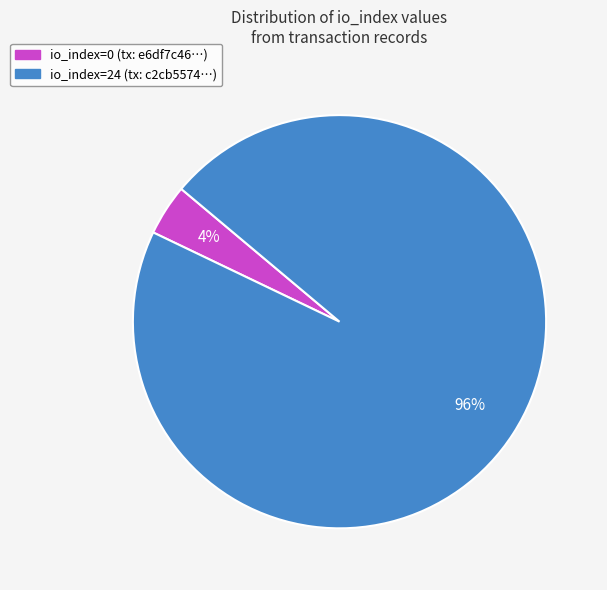

Which has a higher value, io_index=0 or io_index=24?

io_index=24